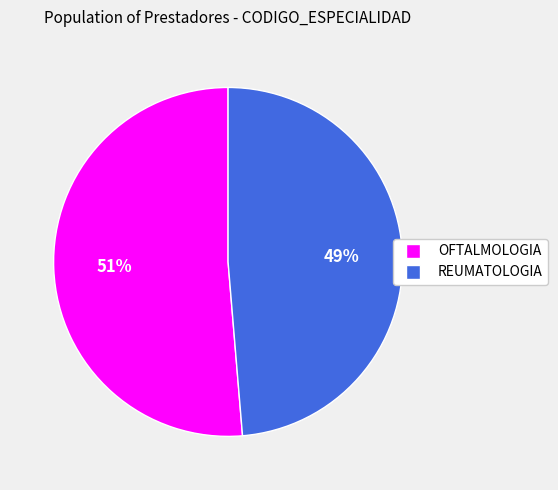

Count the number of slices in the pie.

2